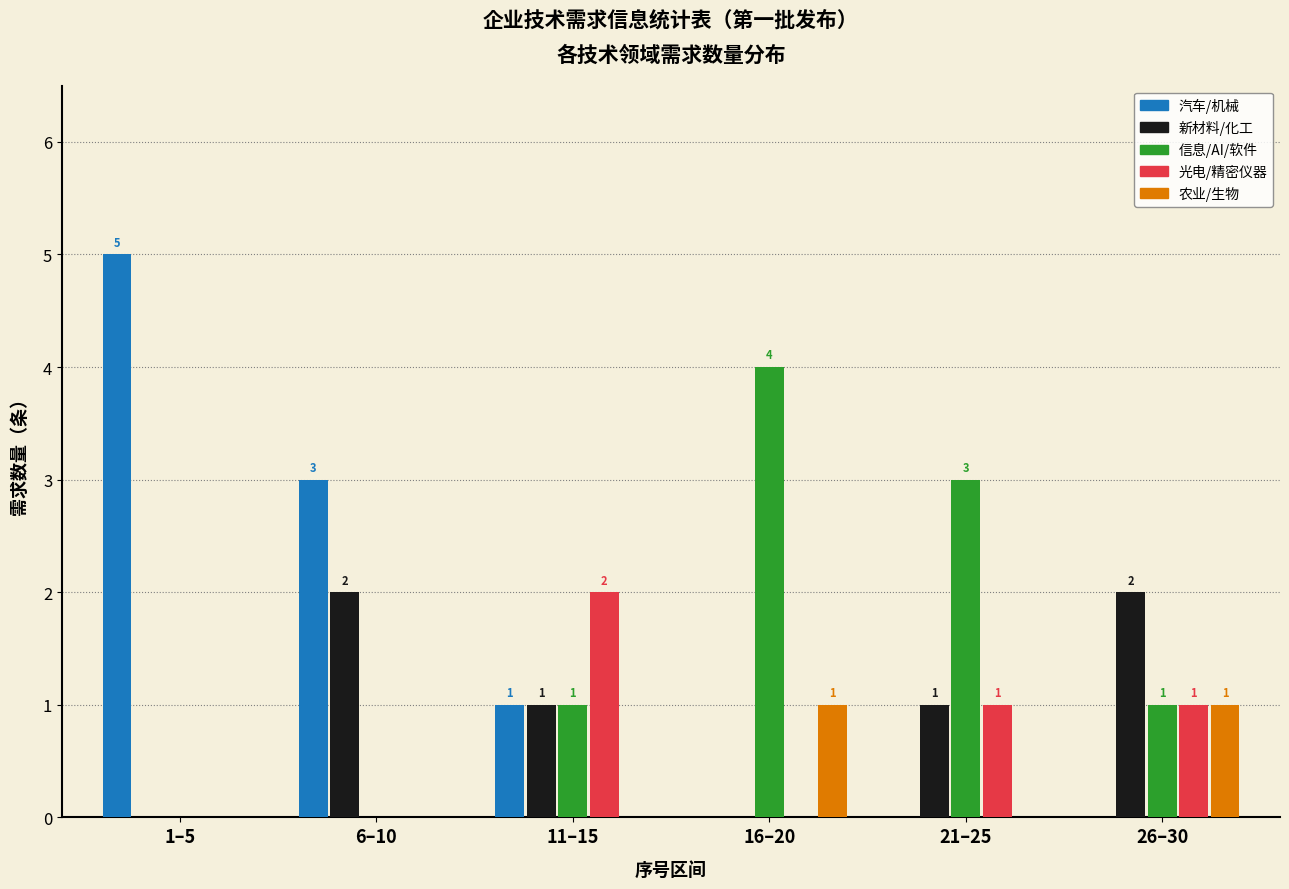

Reading left to right, list all the values displayed in this chart.

汽车/机械: 1–5=5	6–10=3	11–15=1	16–20=0	21–25=0	26–30=0
新材料/化工: 1–5=0	6–10=2	11–15=1	16–20=0	21–25=1	26–30=2
信息/AI/软件: 1–5=0	6–10=0	11–15=1	16–20=4	21–25=3	26–30=1
光电/精密仪器: 1–5=0	6–10=0	11–15=2	16–20=0	21–25=1	26–30=1
农业/生物: 1–5=0	6–10=0	11–15=0	16–20=1	21–25=0	26–30=1